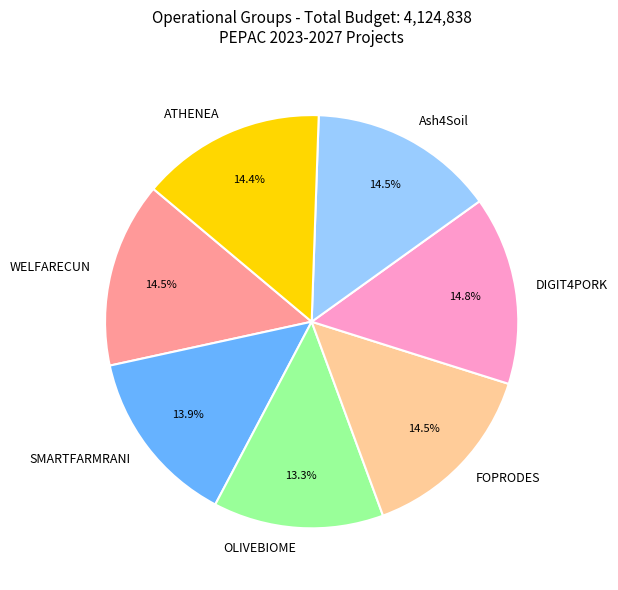

Is it true that SMARTFARMRANI is 14% of the pie?

True